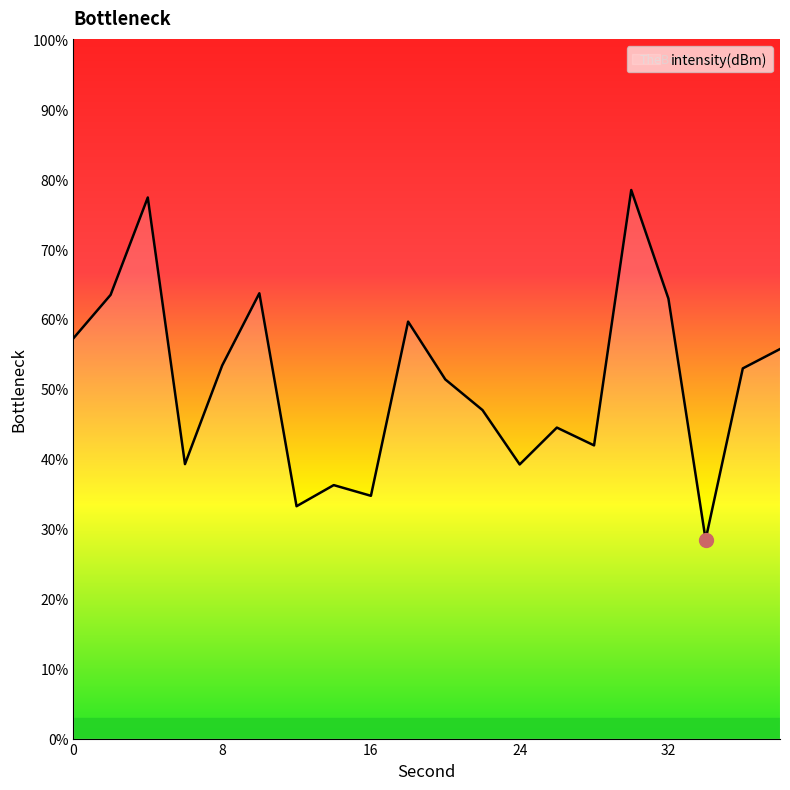

What is the smallest value displayed?

28.5